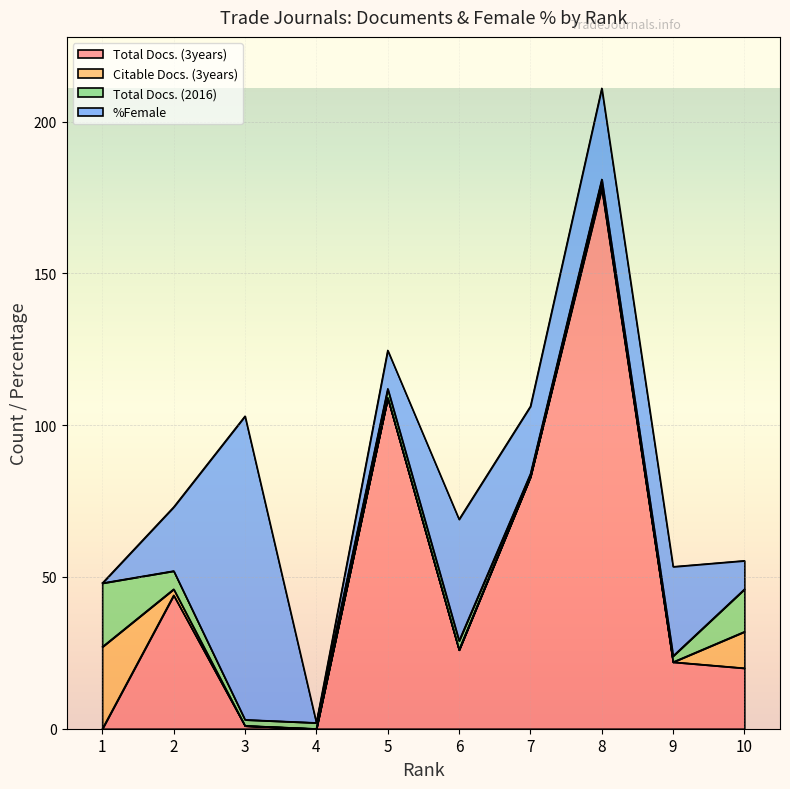

Reading left to right, list all the values displayed in this chart.

Total Docs. (3years): 1=0.0	2=44.0	3=1.0	4=0.0	5=109.0	6=26.0	7=83.0	8=178.0	9=22.0	10=20.0
Citable Docs. (3years): 1=27.0	2=2.0	3=0.0	4=0.0	5=0.0	6=0.0	7=0.0	8=1.0	9=0.0	10=12.0
Total Docs. (2016): 1=21.0	2=6.0	3=2.0	4=2.0	5=3.0	6=3.0	7=1.0	8=2.0	9=2.0	10=14.0
%Female: 1=0.0	2=21.1	3=100.0	4=0.0	5=12.7	6=40.0	7=22.2	8=30.0	9=29.4	10=9.4